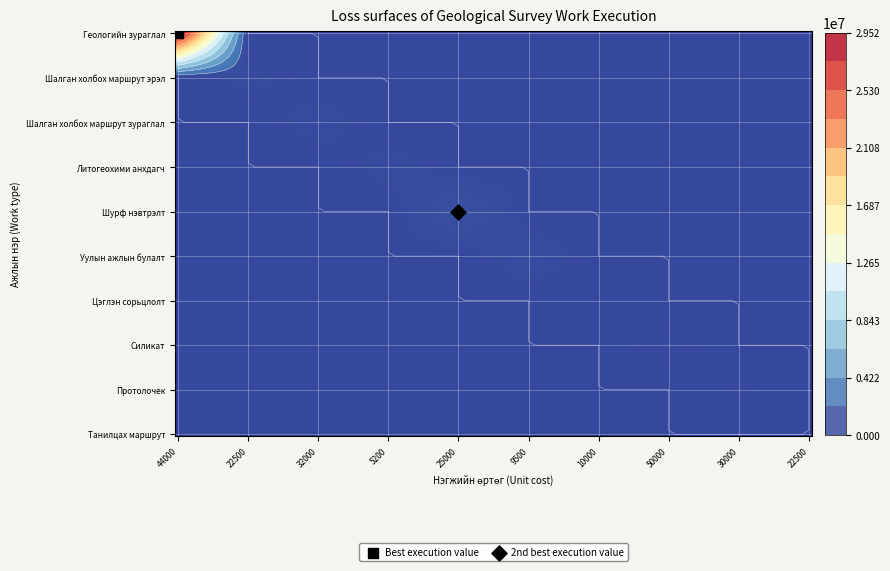

The value of Шалган холбох маршрут зураглал at 4 is -334927. True or false?

False